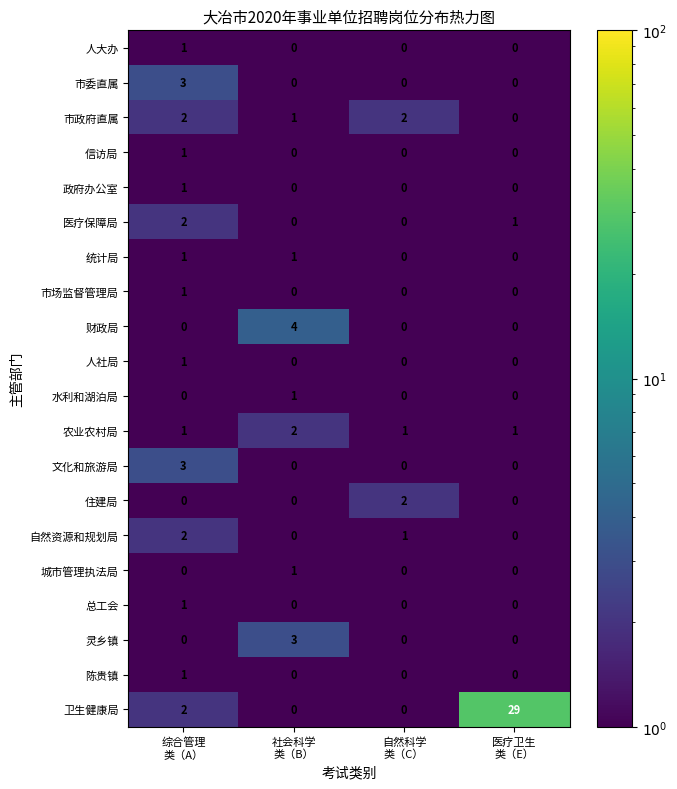

What is the spread (max minus min) of values at 社会科学
类（B）?

4